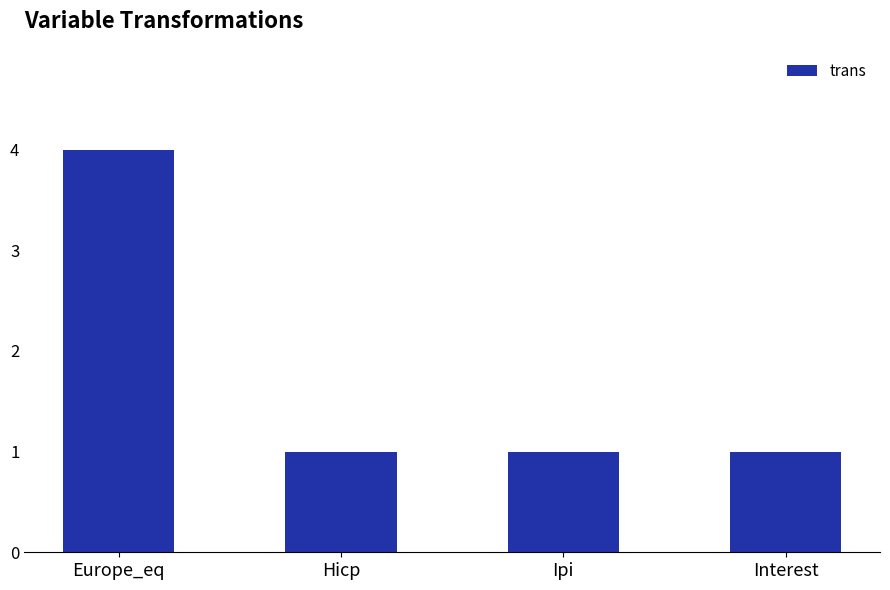

Reading right to left, extract all data points from this chart.

Interest=1	Ipi=1	Hicp=1	Europe_eq=4